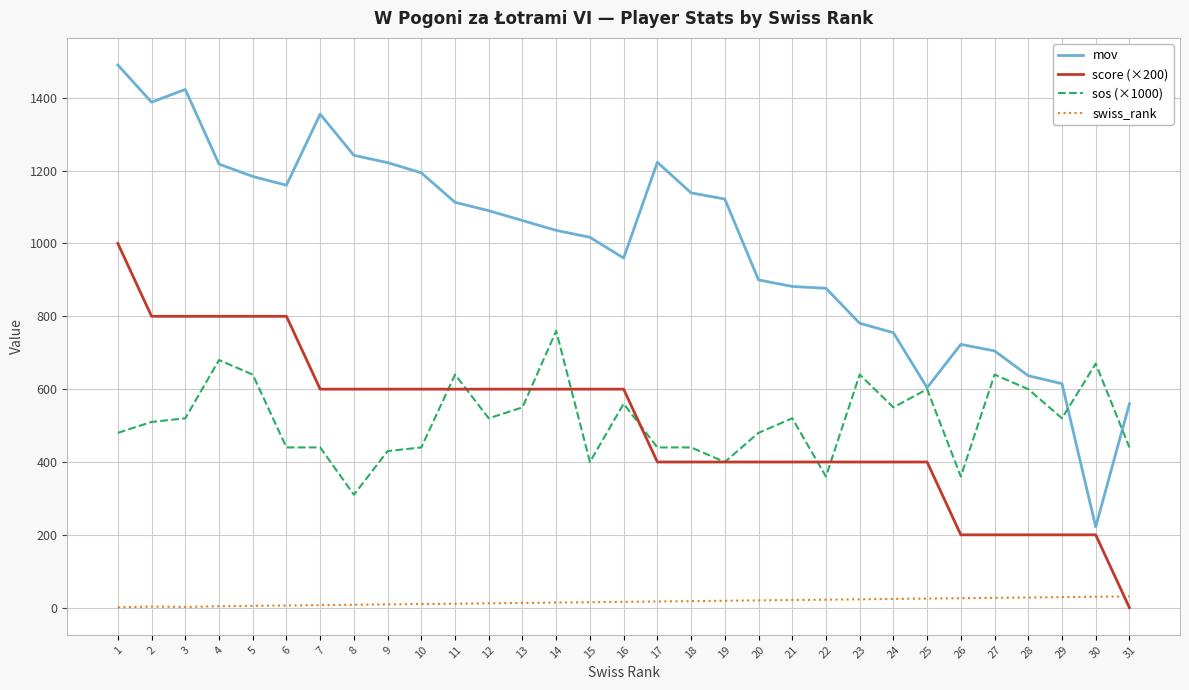

The value of mov at 20 is 900. True or false?

True